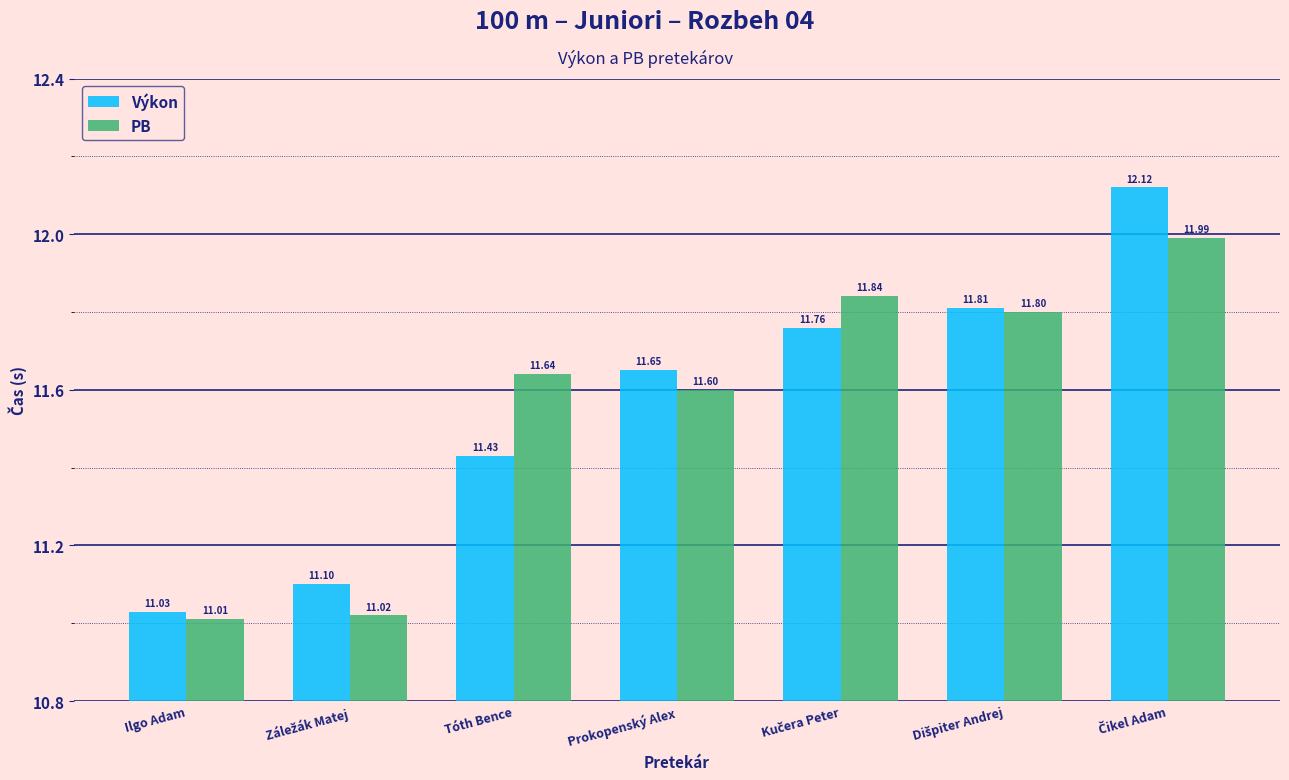

Is the value of PB at Ilgo Adam greater than the value of Výkon at Ilgo Adam?

No